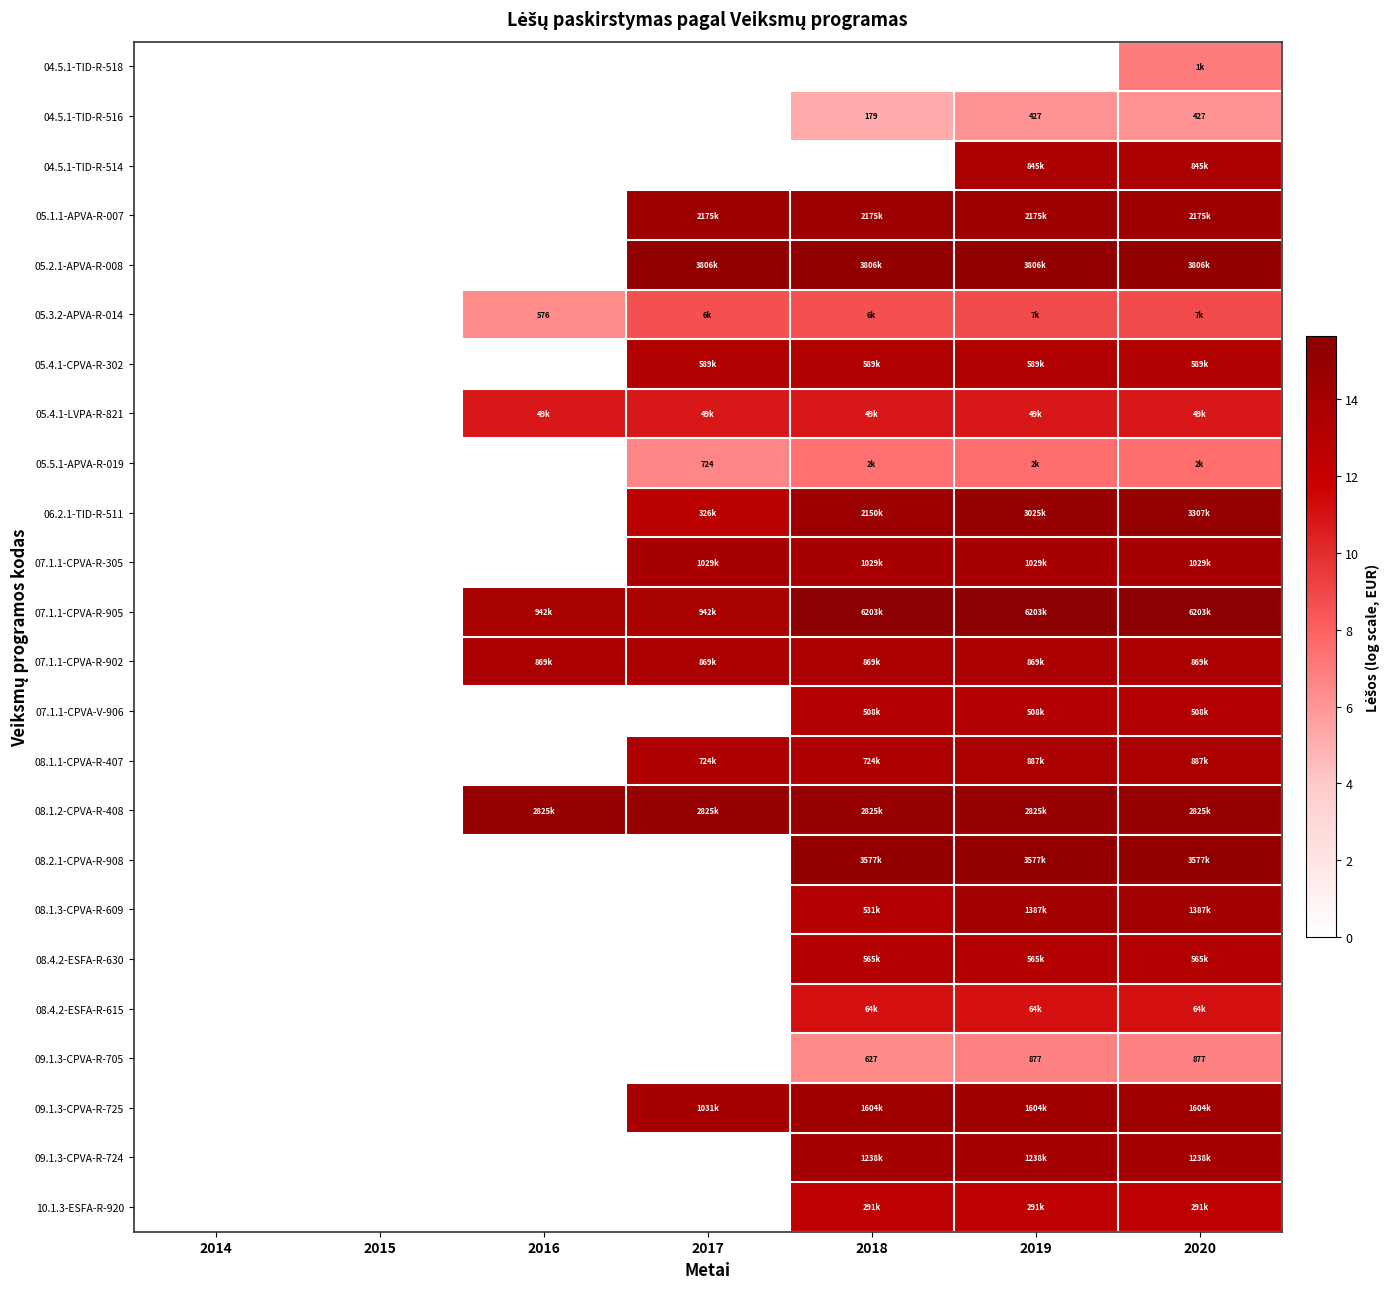

At 2015, list the series in order from largest to smallest.

04.5.1-TID-R-518, 04.5.1-TID-R-516, 04.5.1-TID-R-514, 05.1.1-APVA-R-007, 05.2.1-APVA-R-008, 05.3.2-APVA-R-014, 05.4.1-CPVA-R-302, 05.4.1-LVPA-R-821, 05.5.1-APVA-R-019, 06.2.1-TID-R-511, 07.1.1-CPVA-R-305, 07.1.1-CPVA-R-905, 07.1.1-CPVA-R-902, 07.1.1-CPVA-V-906, 08.1.1-CPVA-R-407, 08.1.2-CPVA-R-408, 08.2.1-CPVA-R-908, 08.1.3-CPVA-R-609, 08.4.2-ESFA-R-630, 08.4.2-ESFA-R-615, 09.1.3-CPVA-R-705, 09.1.3-CPVA-R-725, 09.1.3-CPVA-R-724, 10.1.3-ESFA-R-920